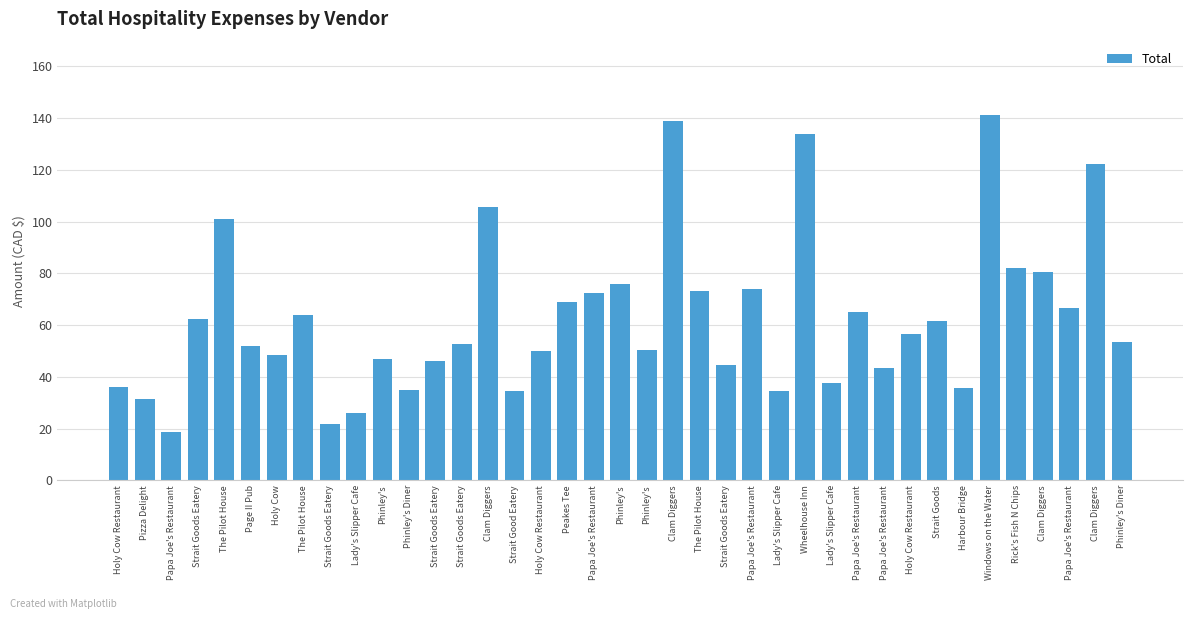

List the labels in order of value, largest first.

Windows on the Water, Clam Diggers, Wheelhouse Inn, Clam Diggers, Clam Diggers, The Pilot House, Rick's Fish N Chips, Clam Diggers, Phinley's, Papa Joe's Restaurant, The Pilot House, Papa Joe's Restaurant, Peakes Tee, Papa Joe's Restaurant, Papa Joe's Restaurant, The Pilot House, Strait Goods Eatery, Strait Goods, Holy Cow Restaurant, Phinley's Diner, Strait Goods Eatery, Page II Pub, Phinley's, Holy Cow Restaurant, Holy Cow, Phinley's, Strait Goods Eatery, Strait Goods Eatery, Papa Joe's Restaurant, Lady's Slipper Cafe, Holy Cow Restaurant, Harbour Bridge, Phinley's Diner, Lady's Slipper Cafe, Strait Good Eatery, Pizza Delight, Lady's Slipper Cafe, Strait Goods Eatery, Papa Joe's Restaurant